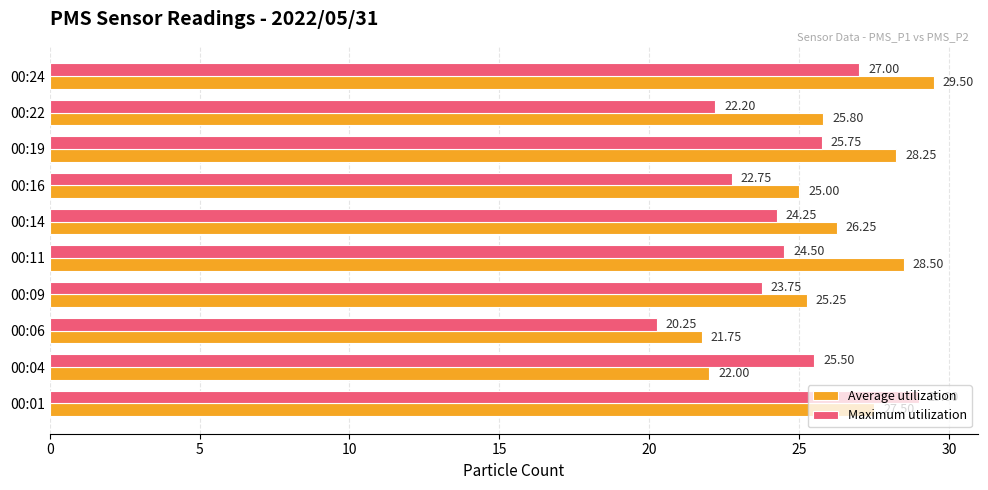

What is the spread (max minus min) of values at 00:24?

2.5